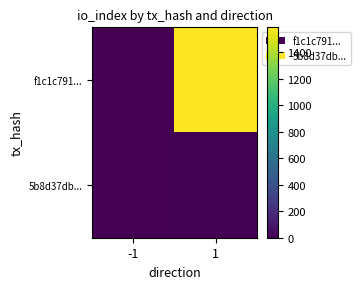

Which category has the highest value across all series?

1